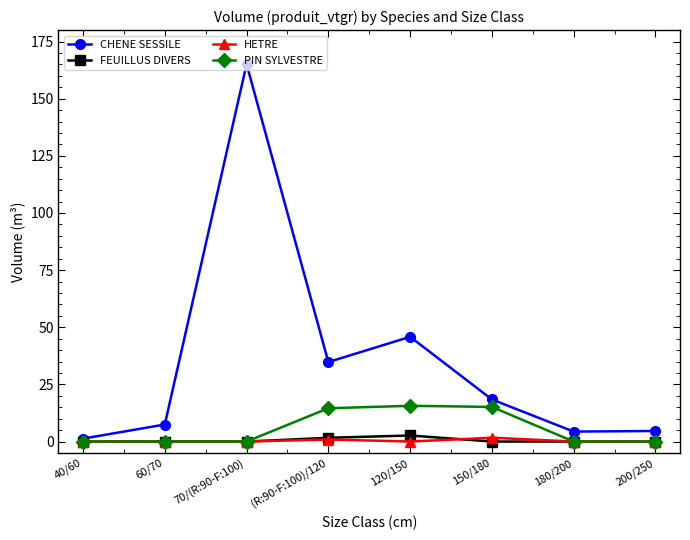

How many interior local peaks does the CHENE SESSILE series have?

2